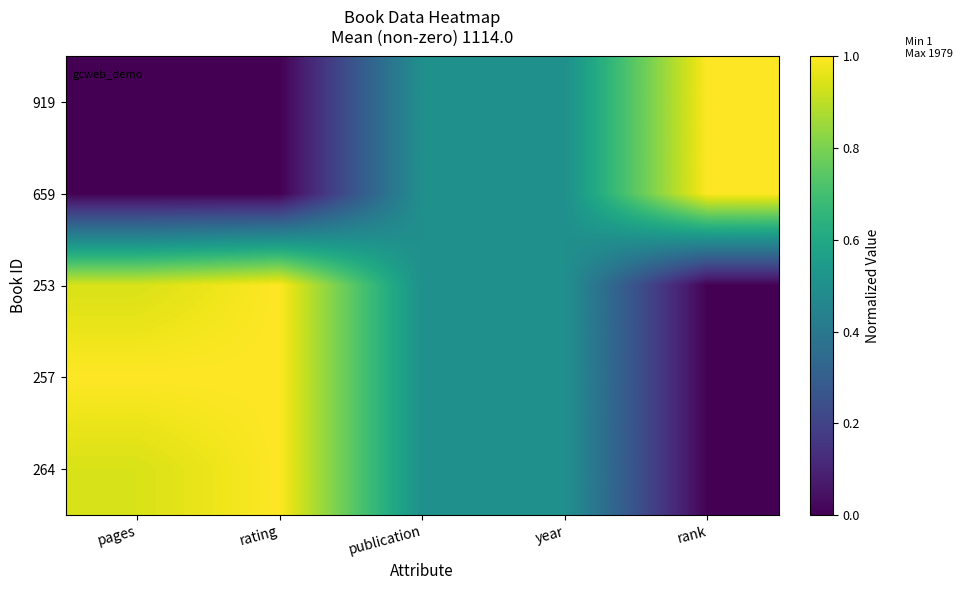

Reading left to right, list all the values displayed in this chart.

919: pages=0.0	rating=0.0	publication=0.5	year=0.5	rank=1.0
659: pages=0.0	rating=0.0	publication=0.5	year=0.5	rank=1.0
253: pages=0.9	rating=1.0	publication=0.5	year=0.5	rank=0.0
257: pages=1.0	rating=1.0	publication=0.5	year=0.5	rank=0.0
264: pages=0.9	rating=1.0	publication=0.5	year=0.5	rank=0.0